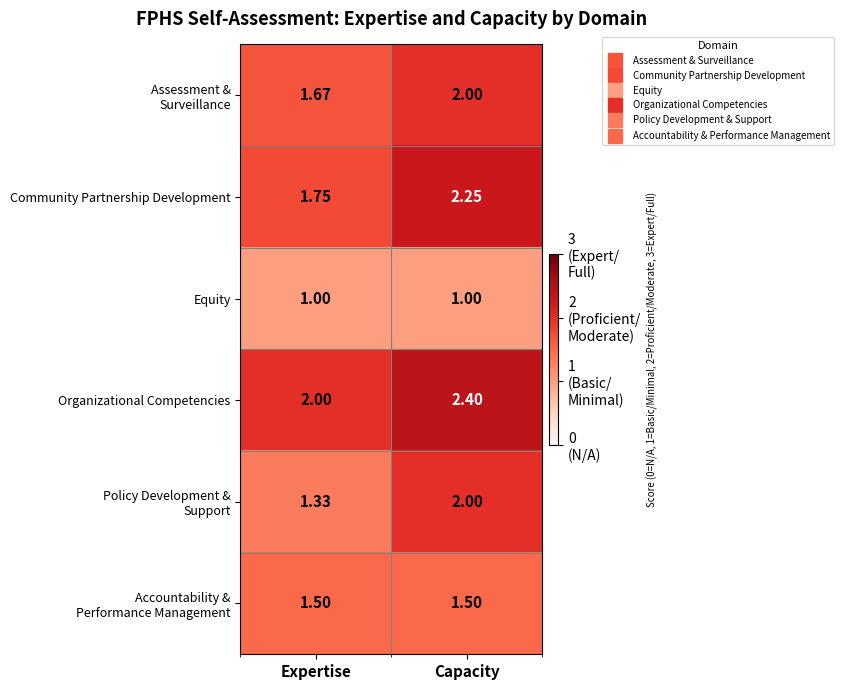

Which series has the largest total across all categories?

Organizational Competencies